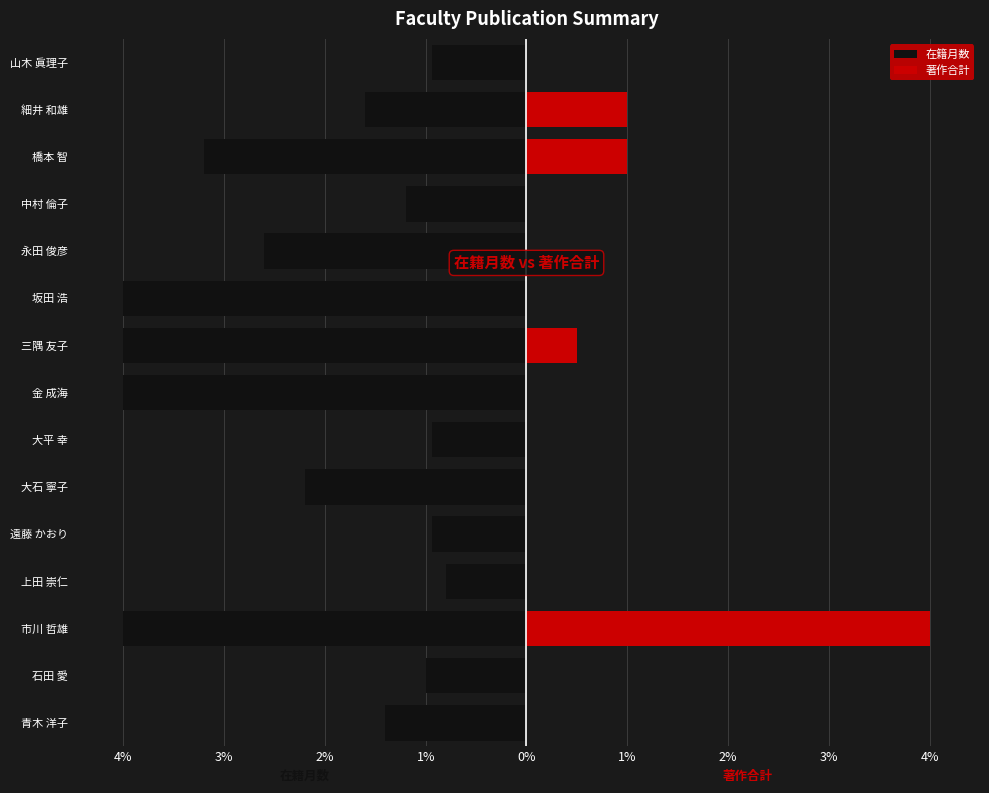

How many values in 著作合計 are above zero?

4